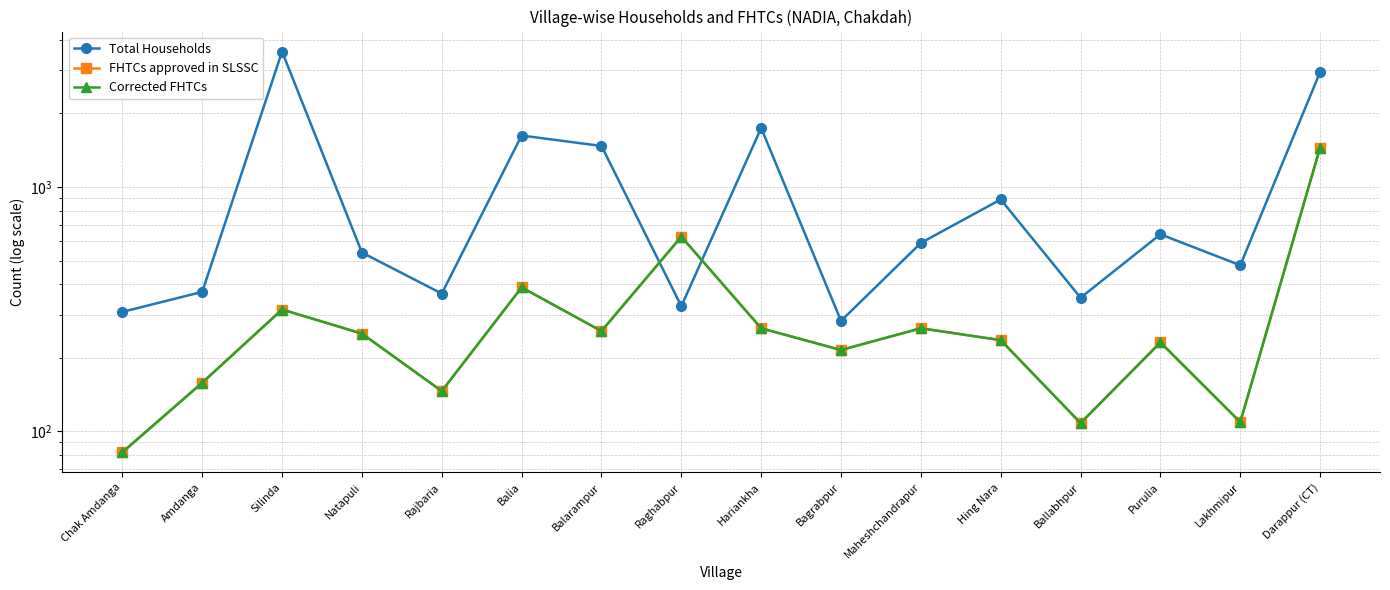

How many lines are shown in the chart?

3